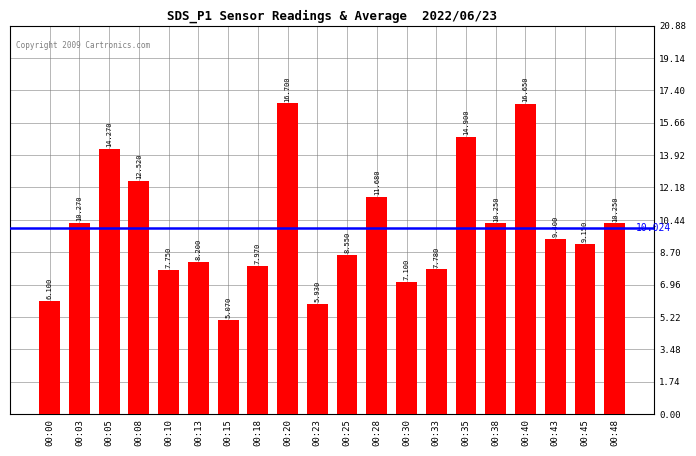

The value at 00:10 is 4.7. True or false?

False